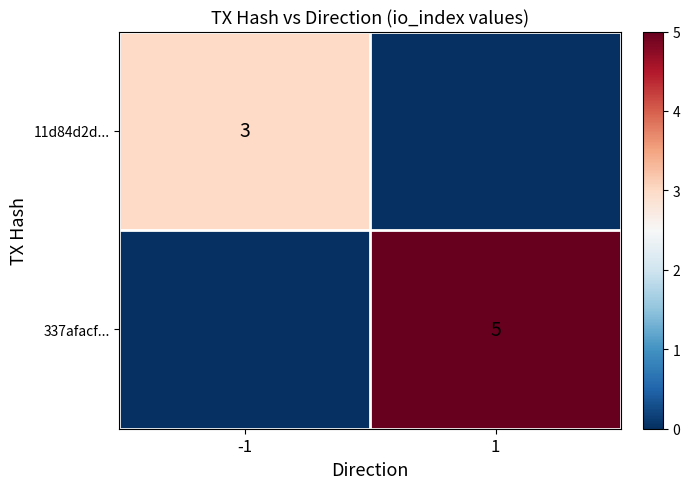

What is the spread (max minus min) of values at 1?

5